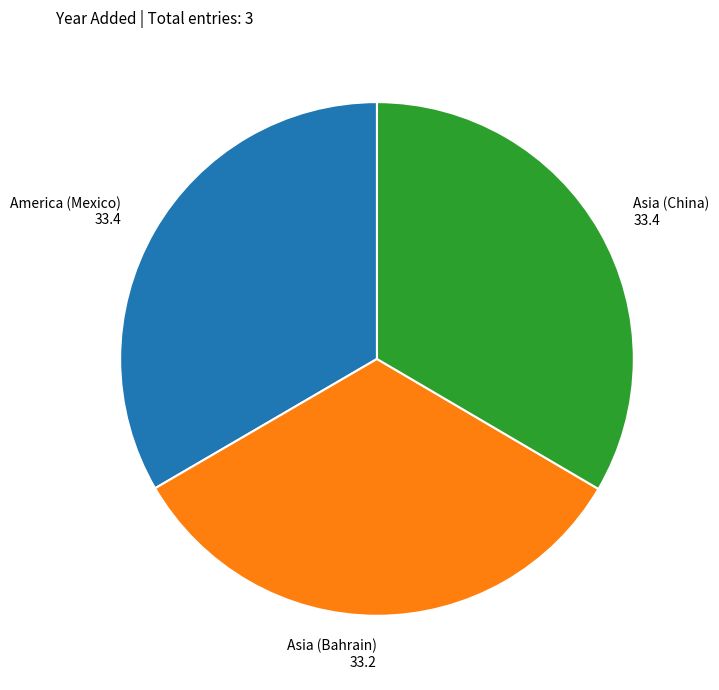

How many slices are in this pie chart?

3